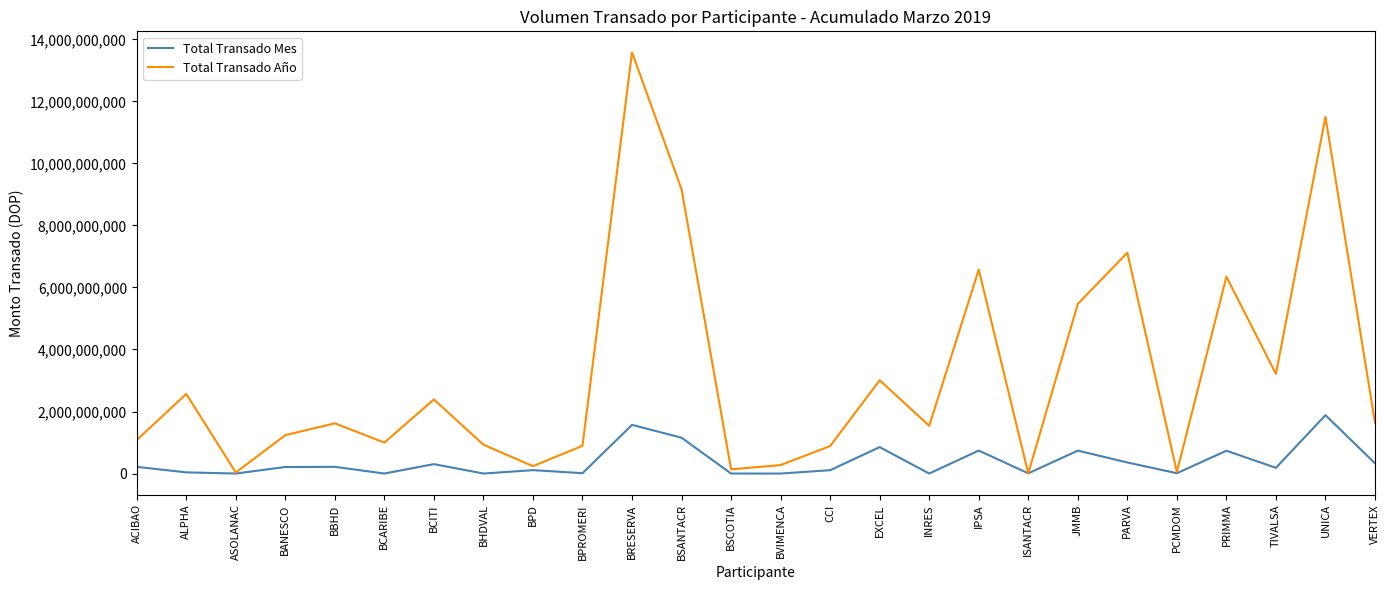

At which label does Total Transado Año reach its peak?

BRESERVA